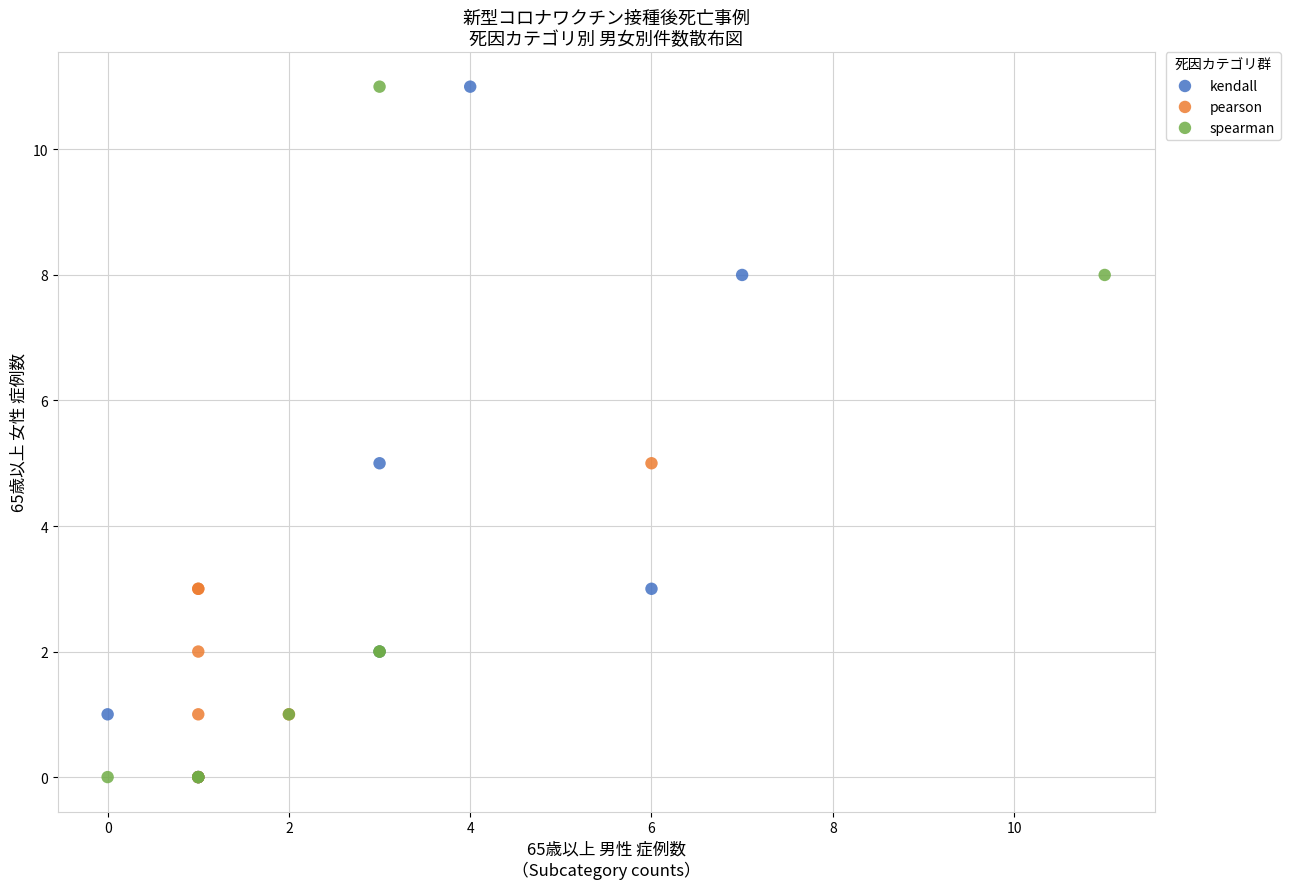

What are all the series names shown in the legend?

kendall, pearson, spearman